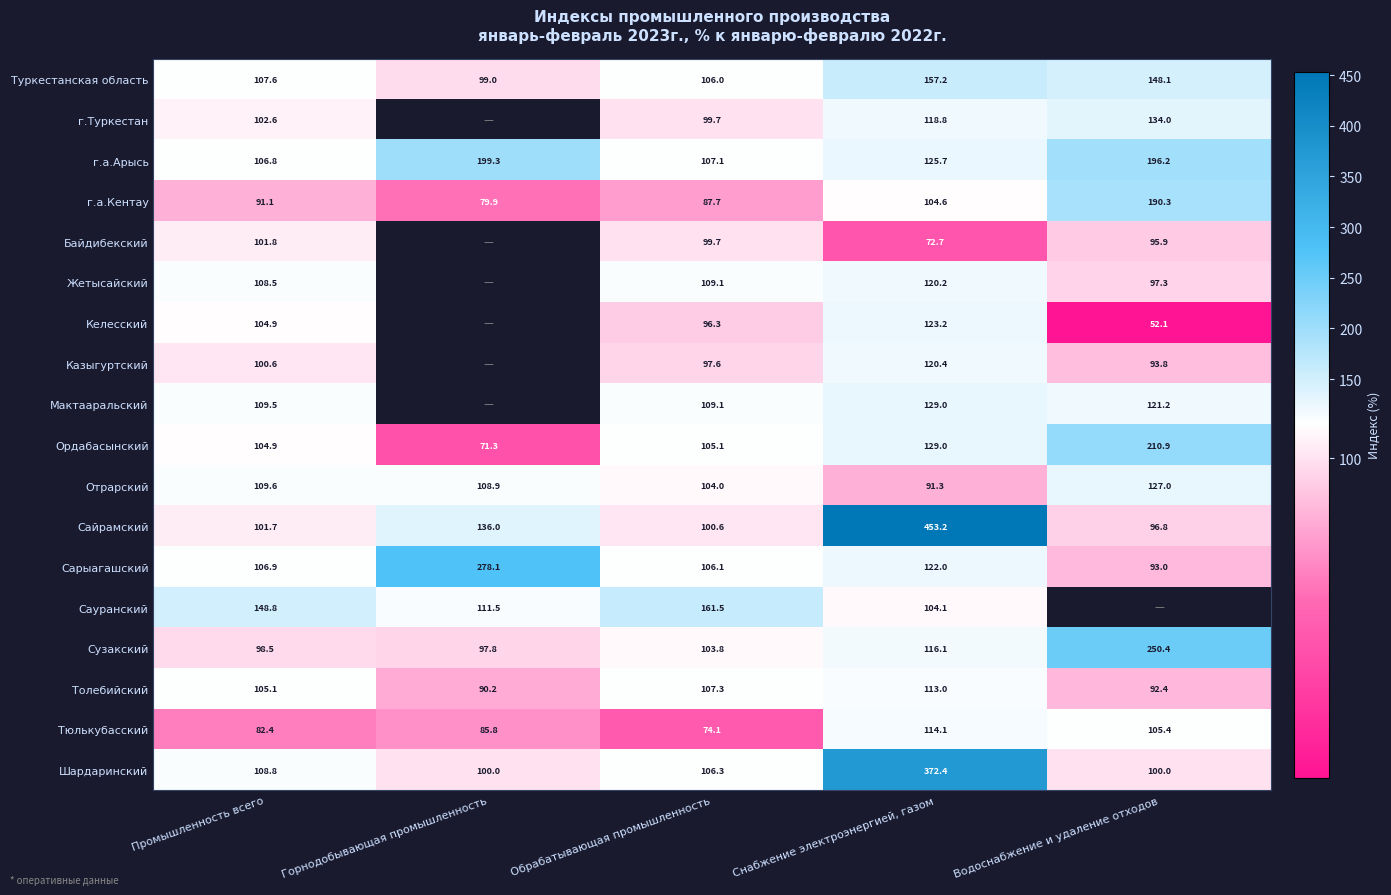

What is the difference between the Толебийский values at Снабжение электроэнергией, газом and Промышленность всего?

7.9